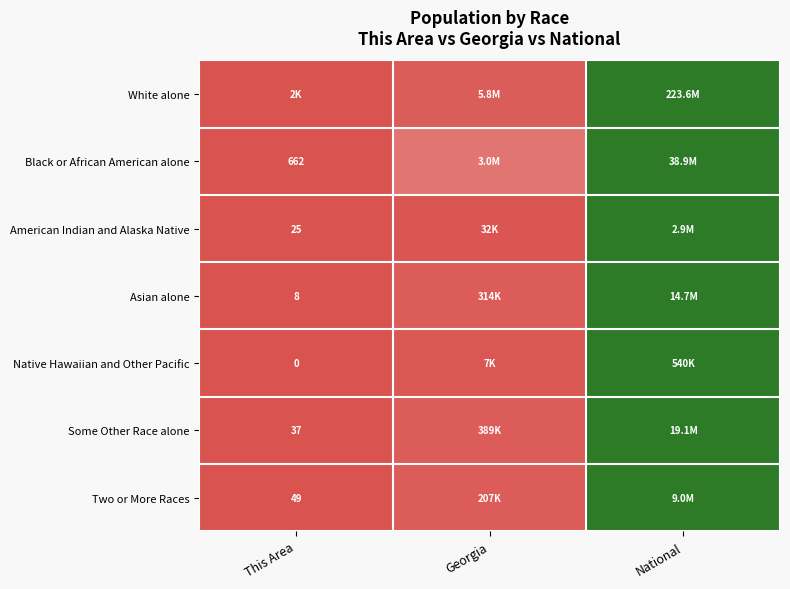

Which category has the lowest value in the American Indian and Alaska Native series?

This Area